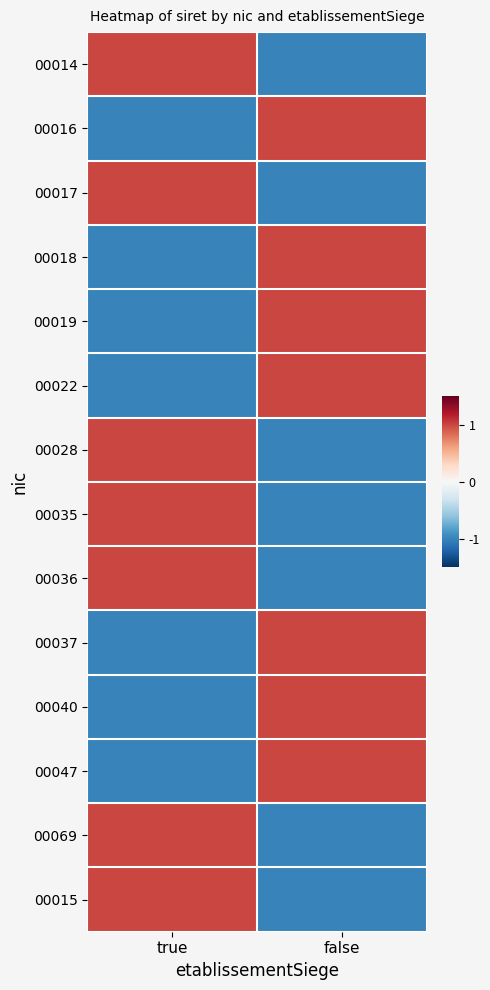

How many distinct data groups are displayed?

14